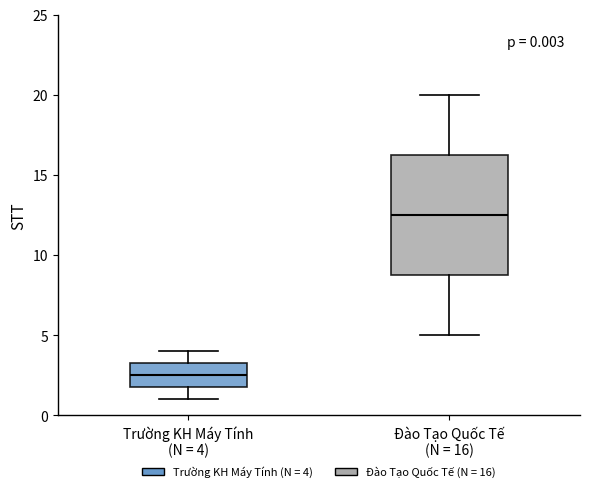

Comparing the boxes themselves (not the whiskers), which one is the tallest?

Đào Tạo Quốc Tế (N = 16)